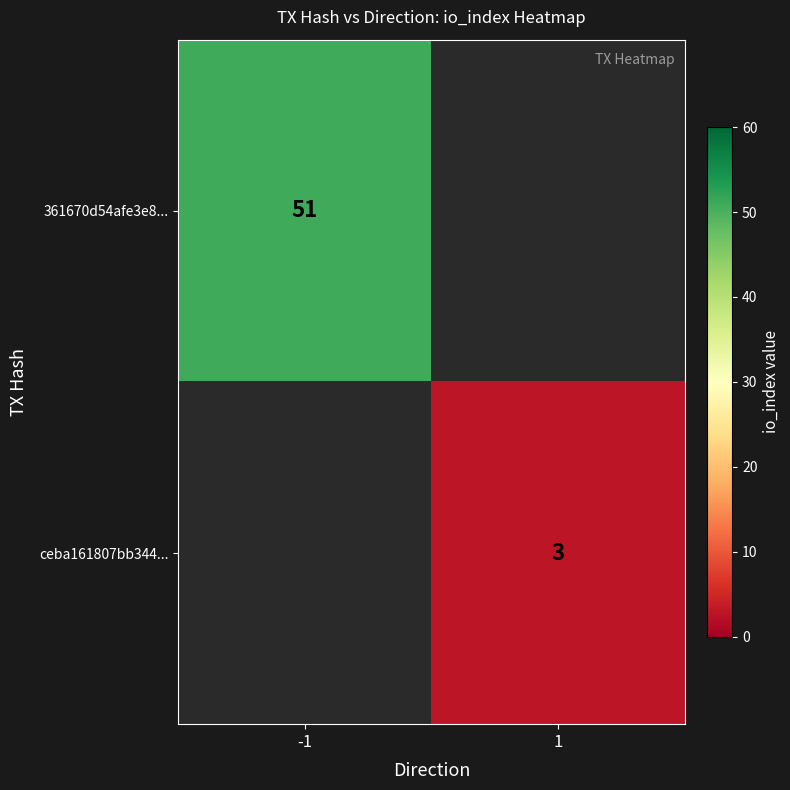

At how many categories does at least one series exceed 25?

1